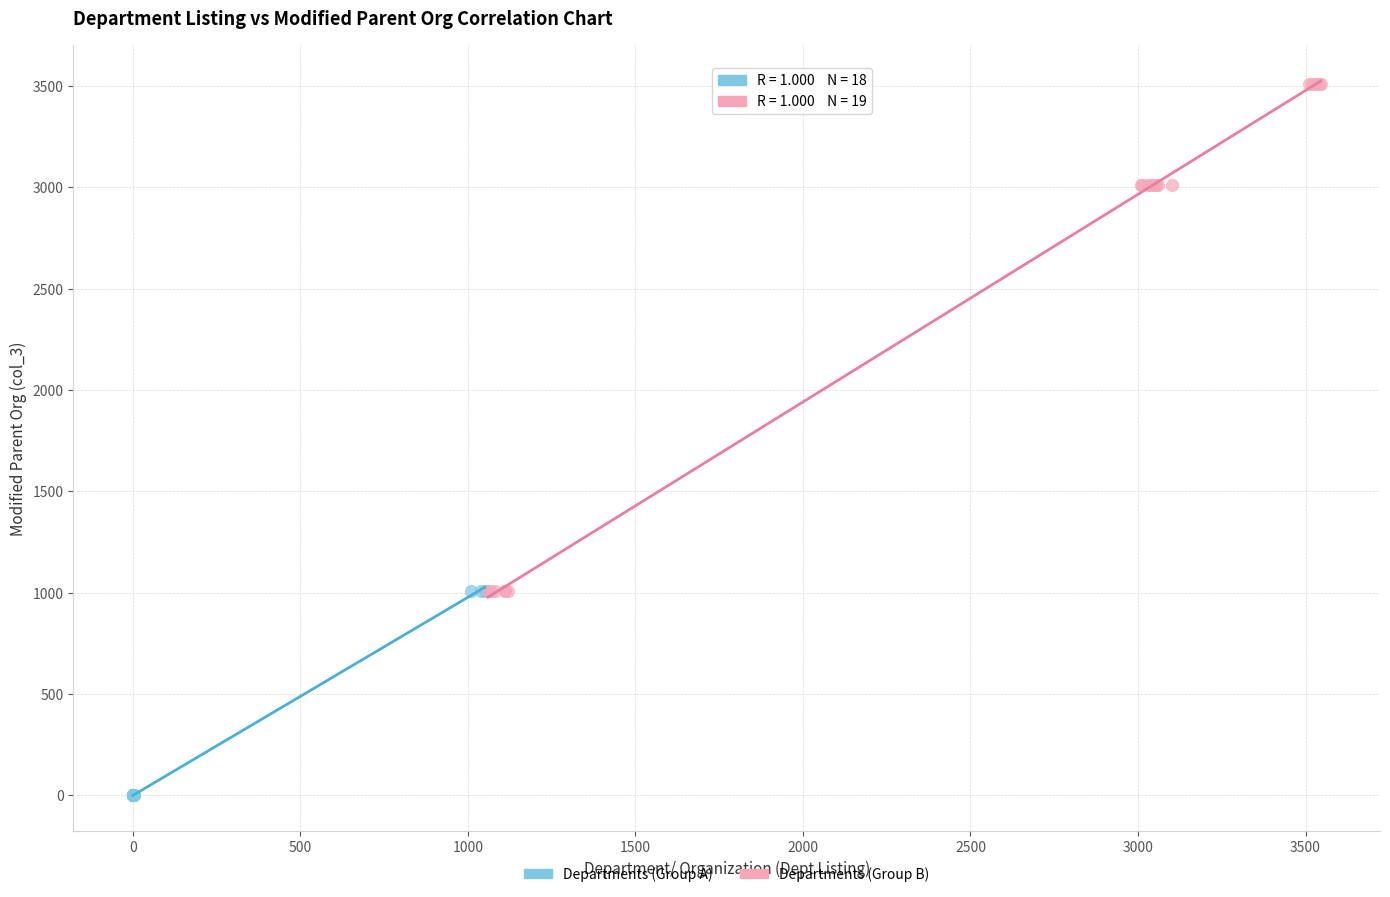

What are all the series names shown in the legend?

Departments (Group A), Departments (Group B)